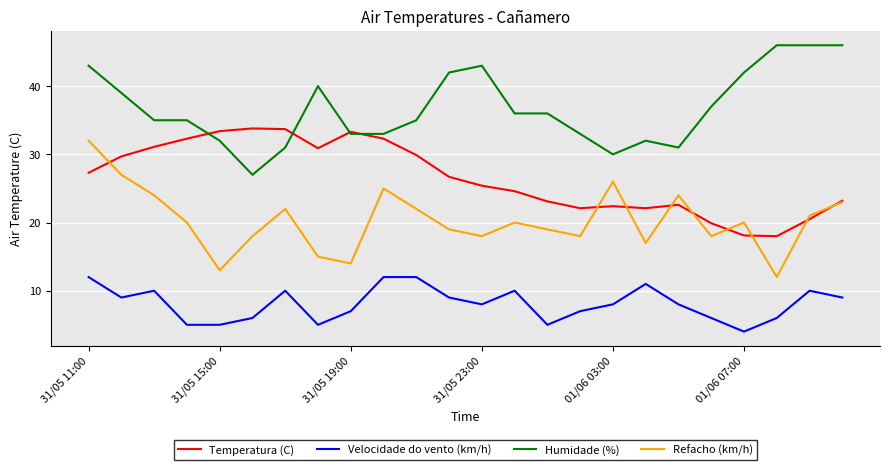

Which series has the largest total across all categories?

Humidade (%)